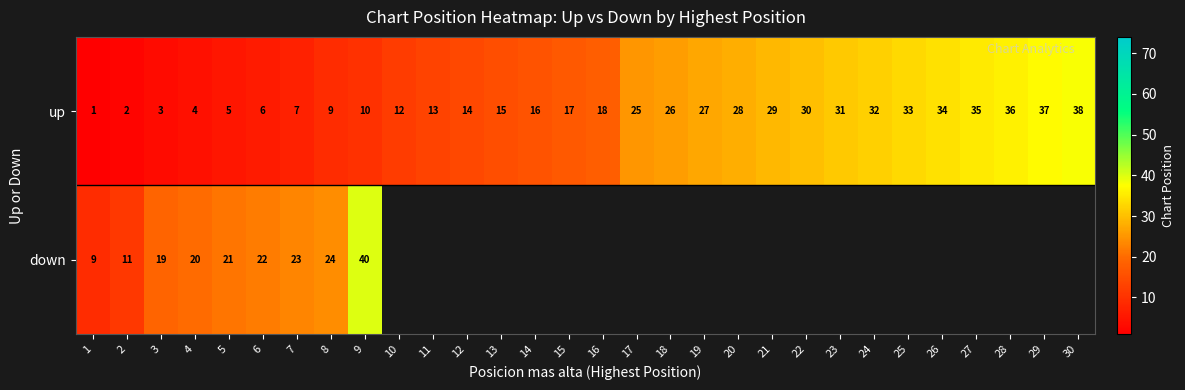

What is the total value across all series at 5?

26